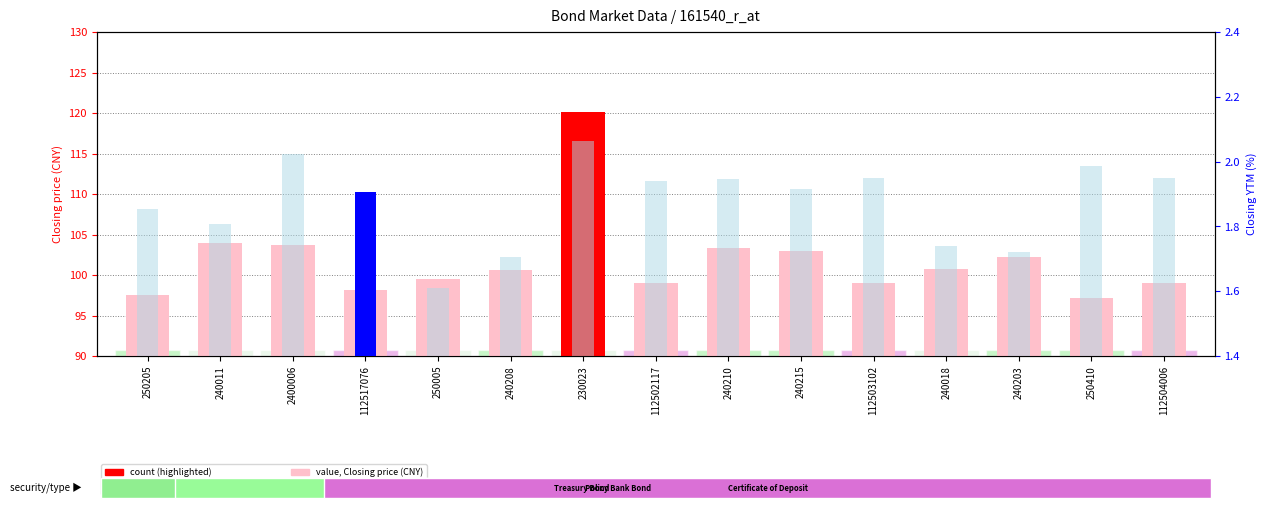

What is the sum of all Closing price (CNY) values?

1526.9